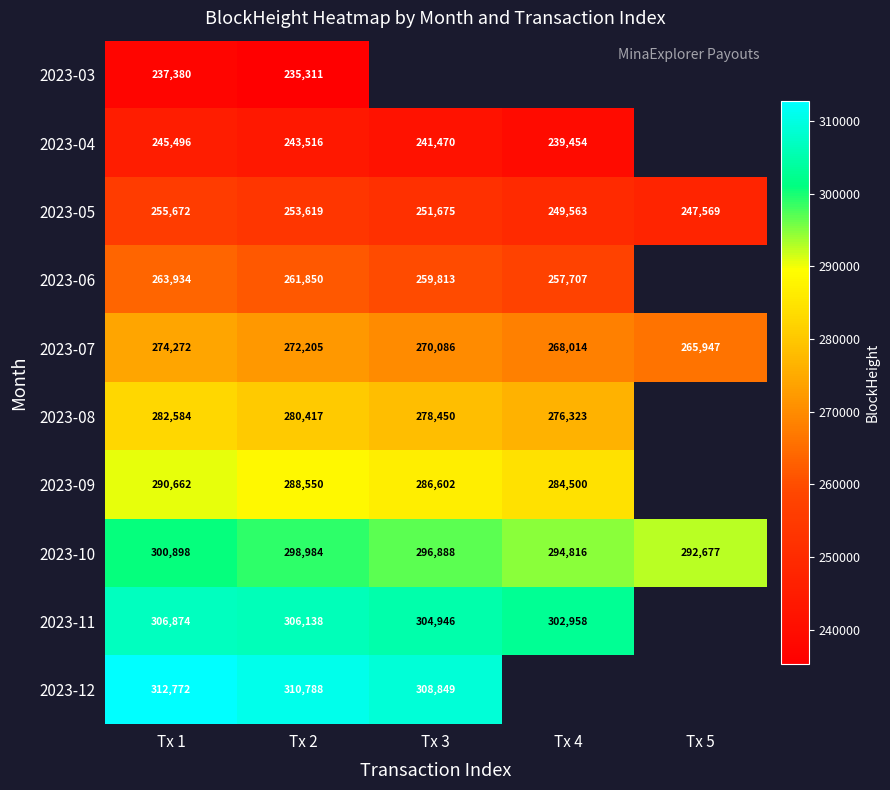

What is the spread (max minus min) of values at Tx 1?

75392